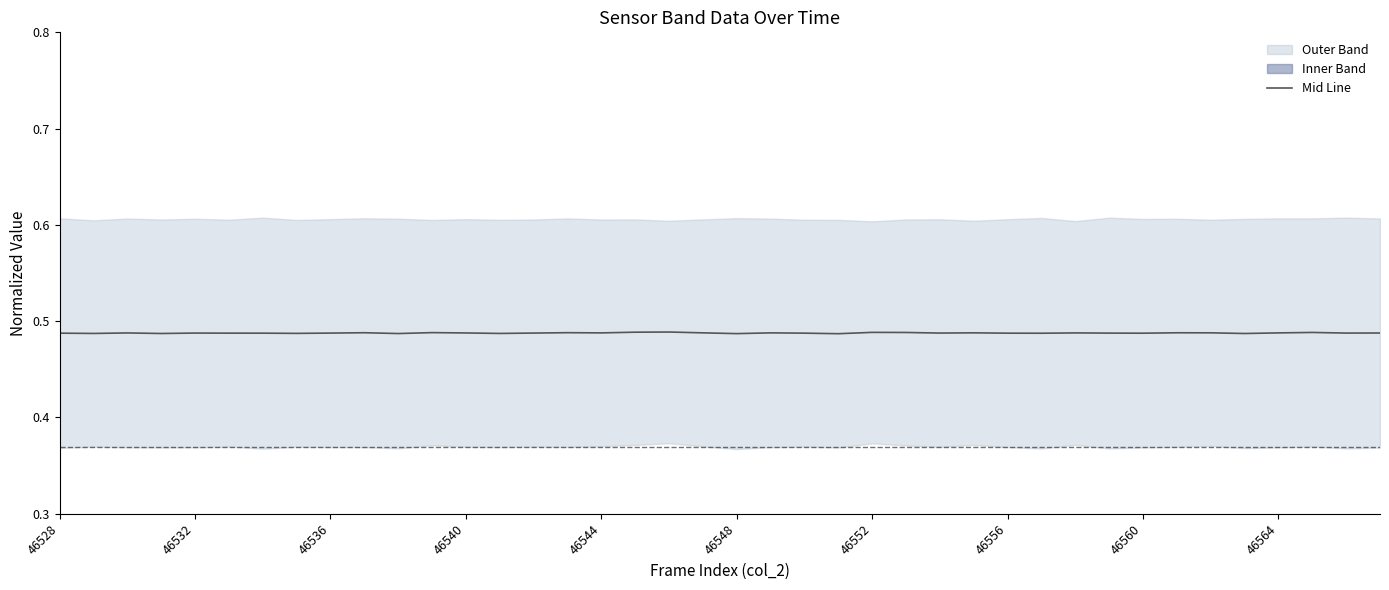

What is the value of the 6th point from the left?

0.5